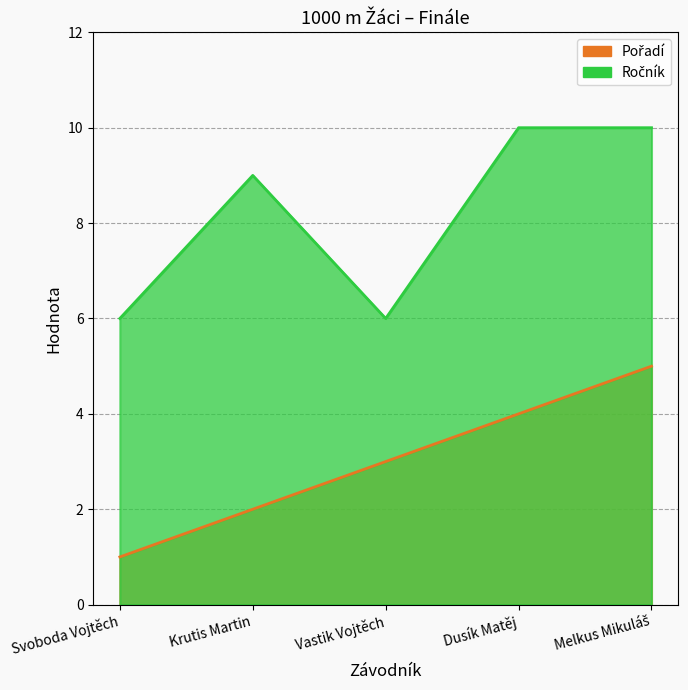

Reading right to left, what are all the values shown in this chart?

Pořadí: Melkus Mikuláš=5	Dusík Matěj=4	Vastik Vojtěch=3	Krutis Martin=2	Svoboda Vojtěch=1
Ročník: Melkus Mikuláš=10	Dusík Matěj=10	Vastik Vojtěch=6	Krutis Martin=9	Svoboda Vojtěch=6